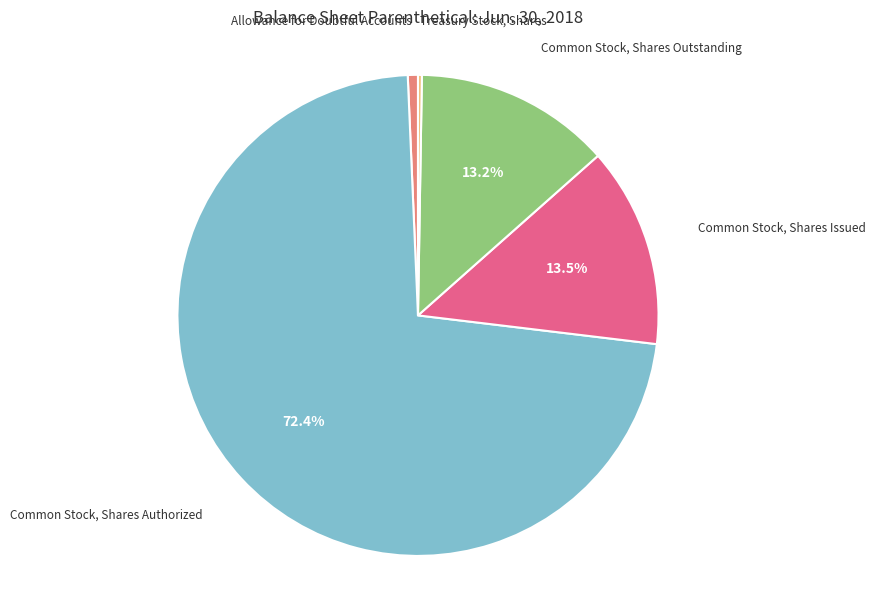

To the nearest percent, what is the difference between the largest and smallest slice percentages?

72%